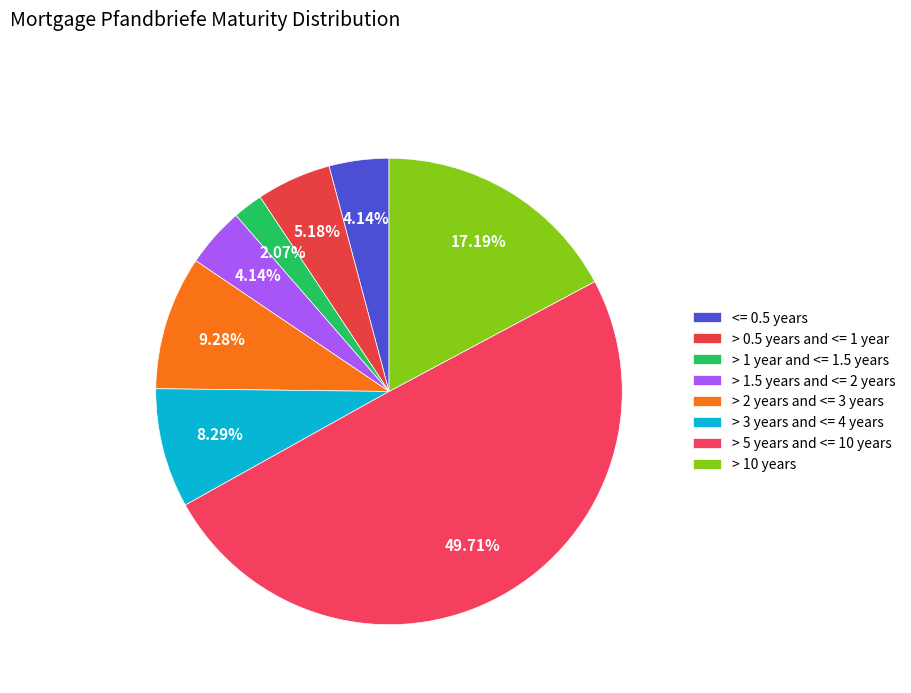

What is the smallest slice in the pie chart?

> 1 year and <= 1.5 years